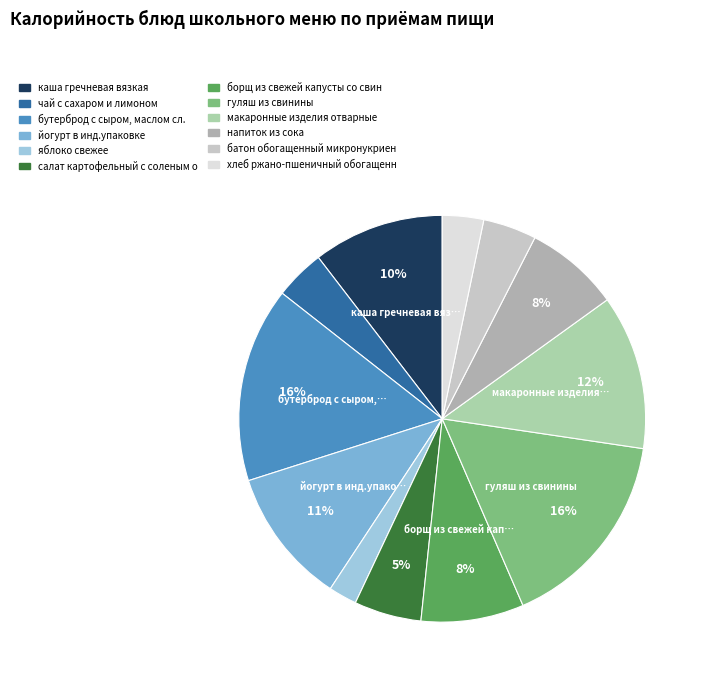

Rank the categories by value from lowest to highest.

яблоко свежее, хлеб ржано-пшеничный обогащенный, чай с сахаром и лимоном, батон обогащенный микронукриентами, салат картофельный с соленым огурцом, напиток из сока, борщ из свежей капусты со свининой, каша гречневая вязкая, йогурт в инд.упаковке, макаронные изделия отварные, бутерброд с сыром, маслом сл., гуляш из свинины